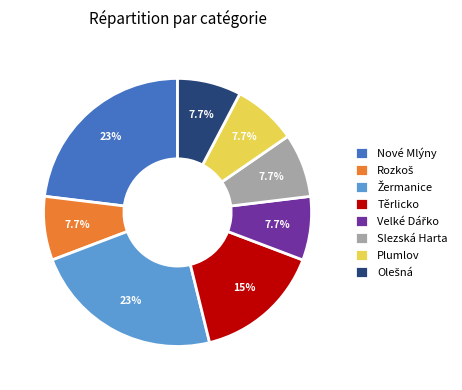

Does Těrlicko represent more than half of the total?

No